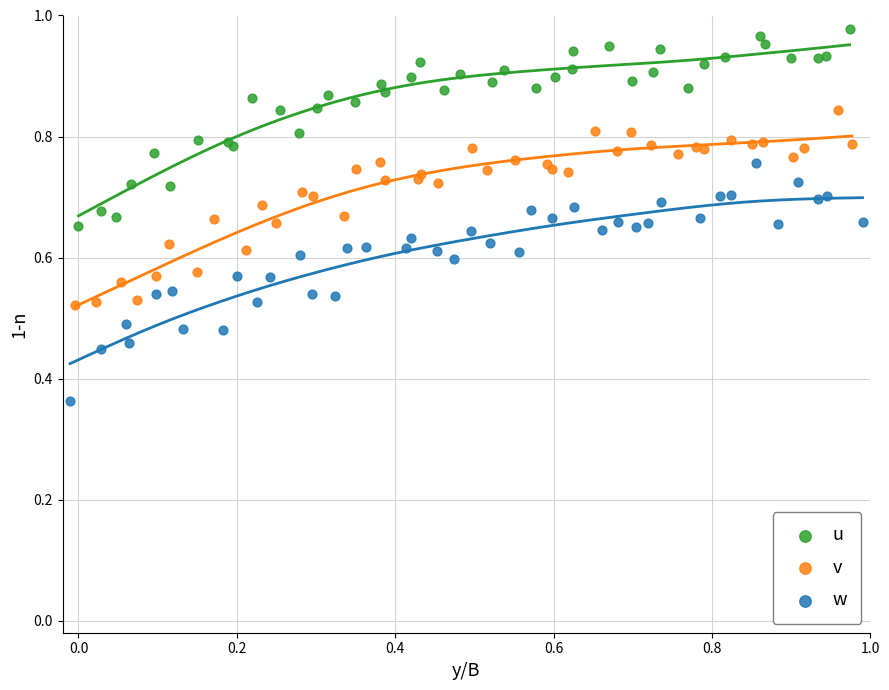

Which series contains the highest Y value?

u